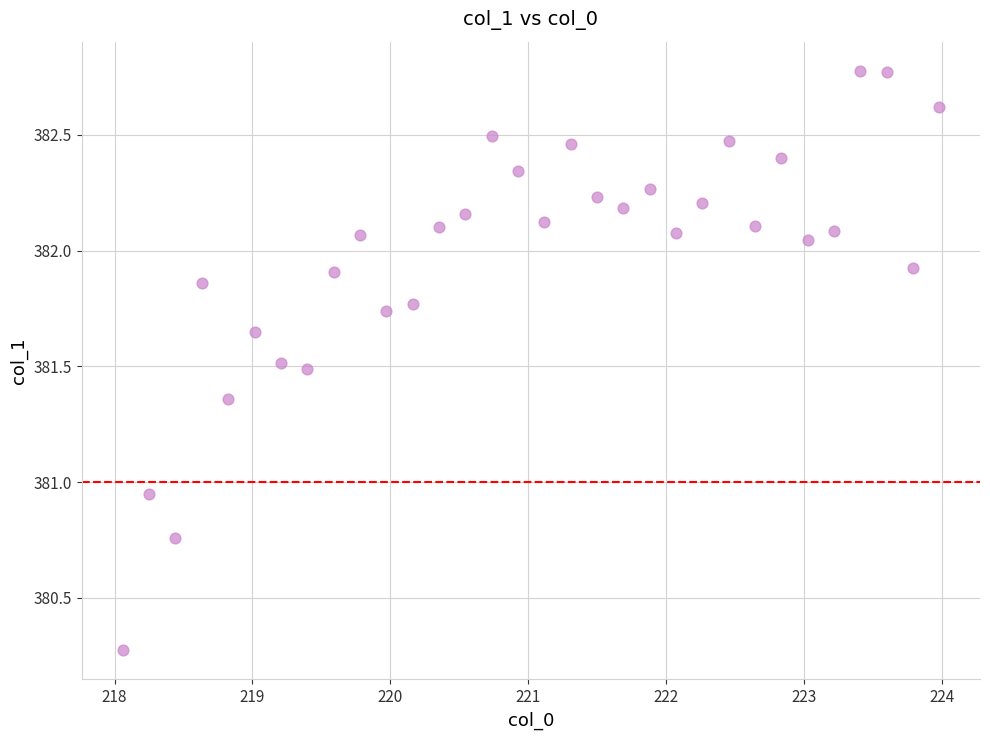

What is the range of Y values (max minus min)?

2.5